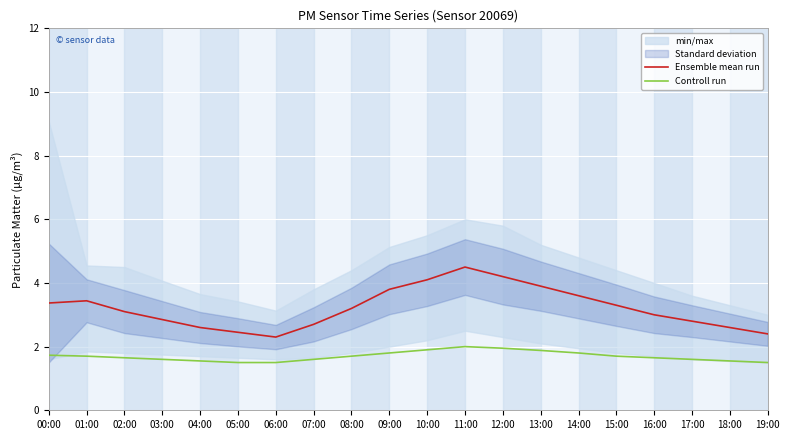

What is the maximum value for Controll run?

2.0